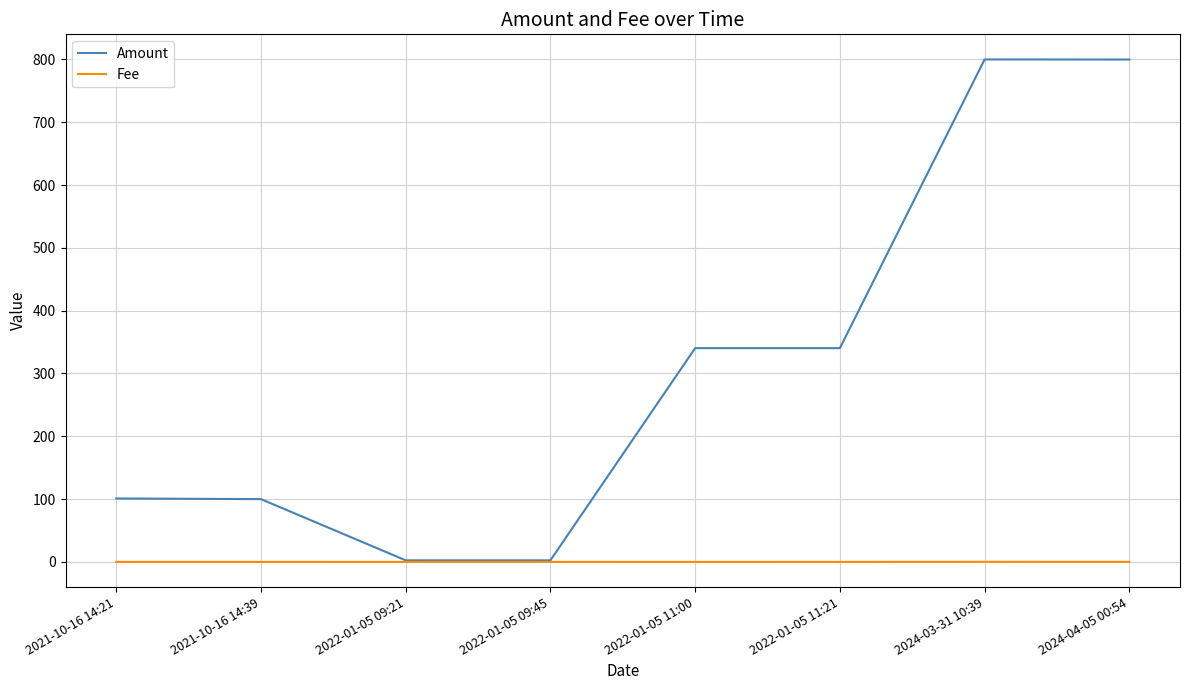

Which series has the widest spread of values?

Amount